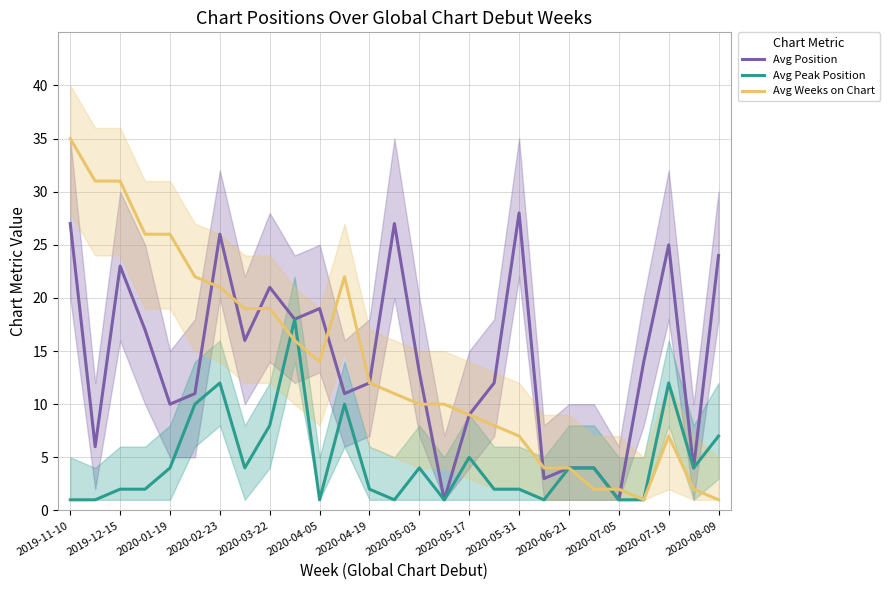

List the series in order of their peak value, highest first.

Avg Weeks on Chart, Avg Position, Avg Peak Position